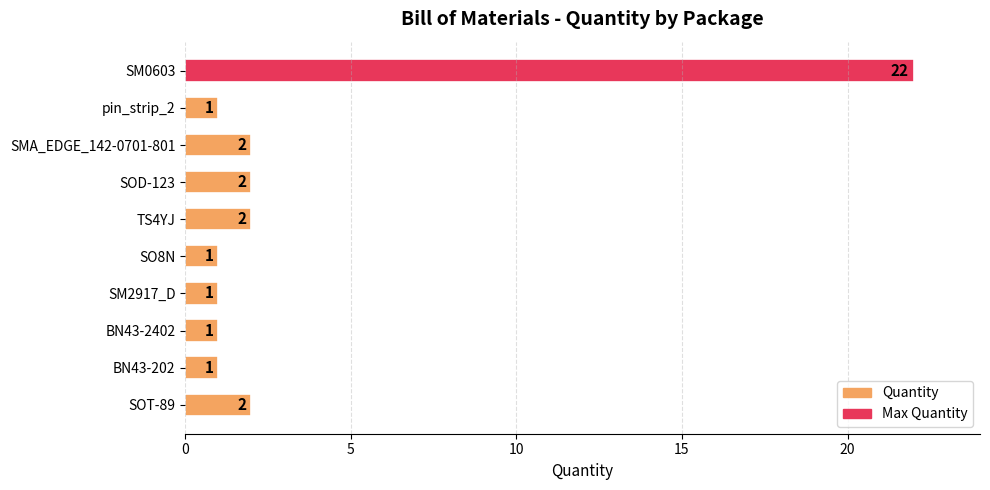

What is the difference between the maximum and second lowest values?

21